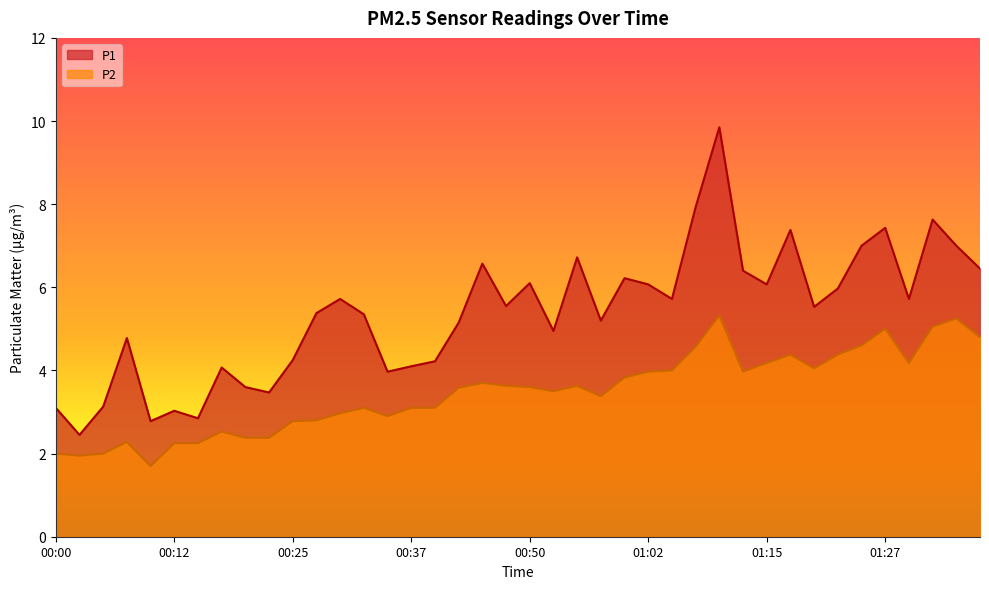

How many interior local valleys does the P1 series have?

12